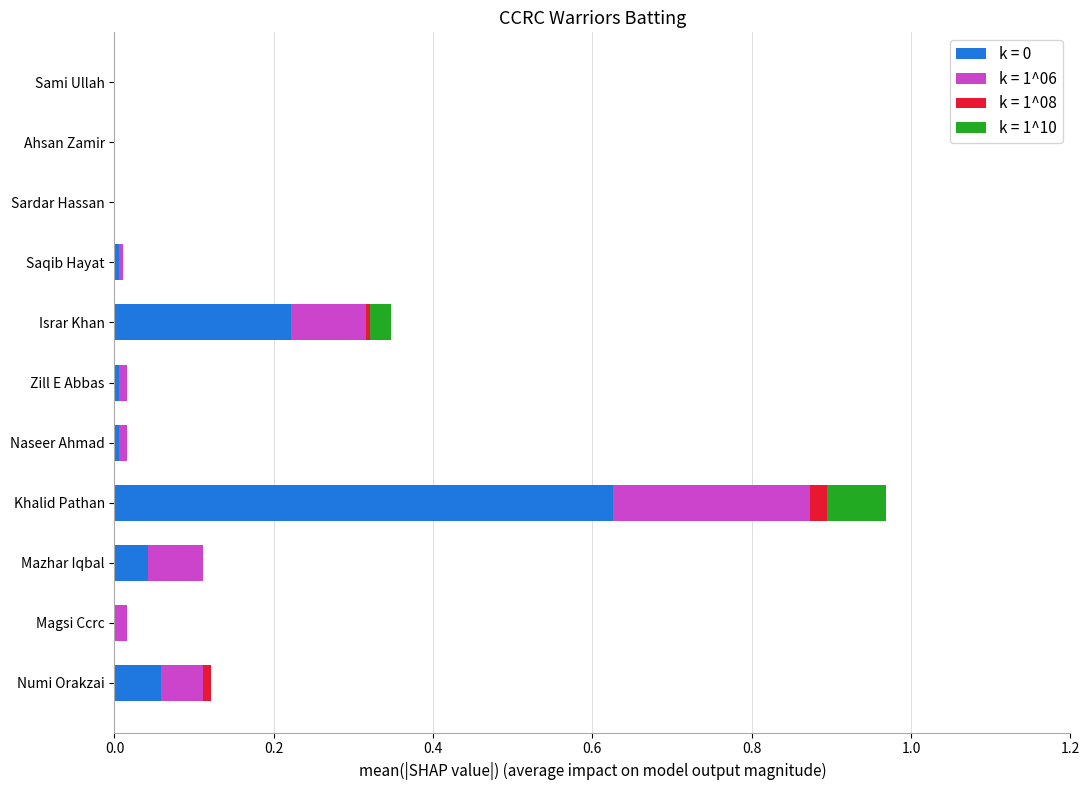

At which category is the sum across all series the highest?

Khalid Pathan